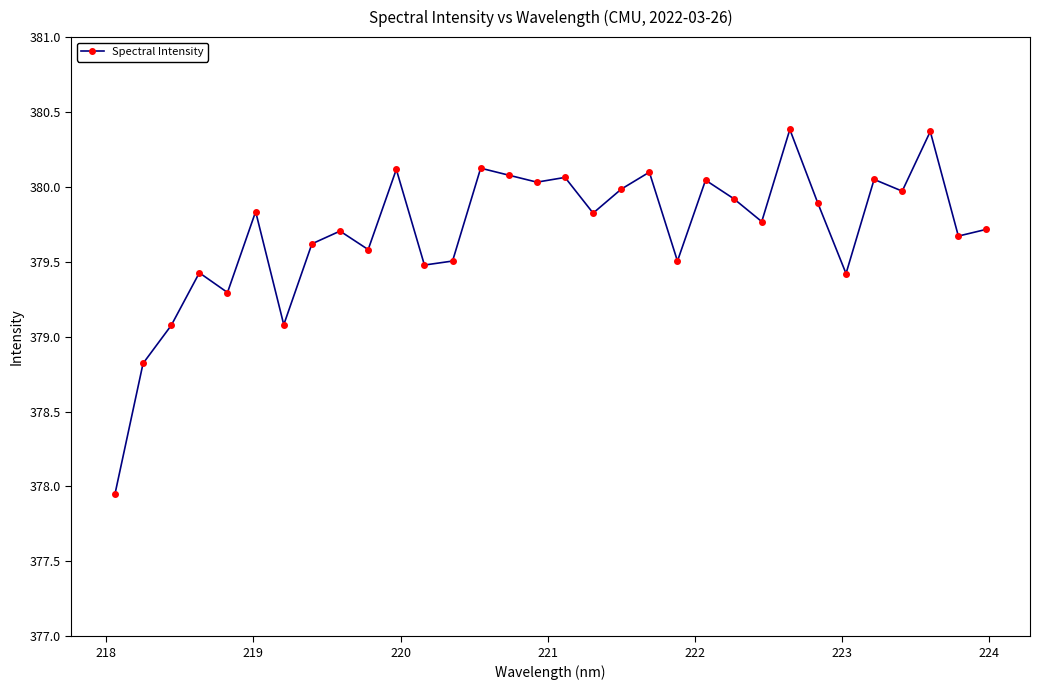

True or false: the data has more than 0 interior local peaks.

True